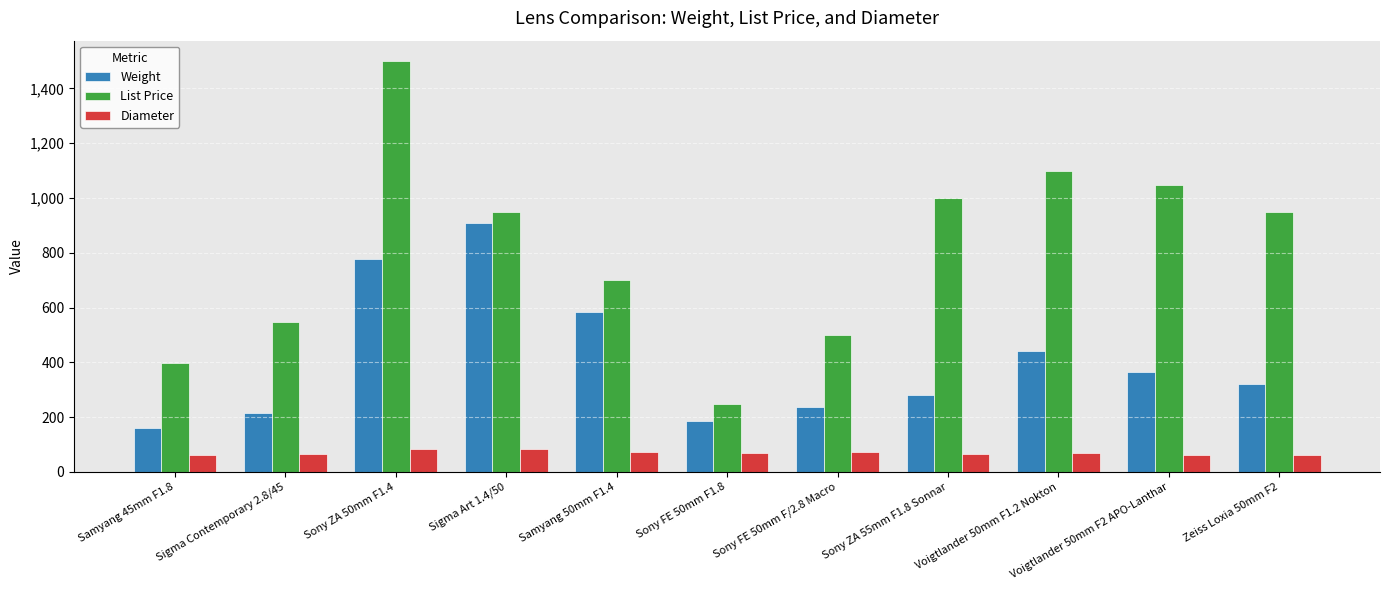

At which category is the sum across all series the highest?

Sony ZA 50mm F1.4